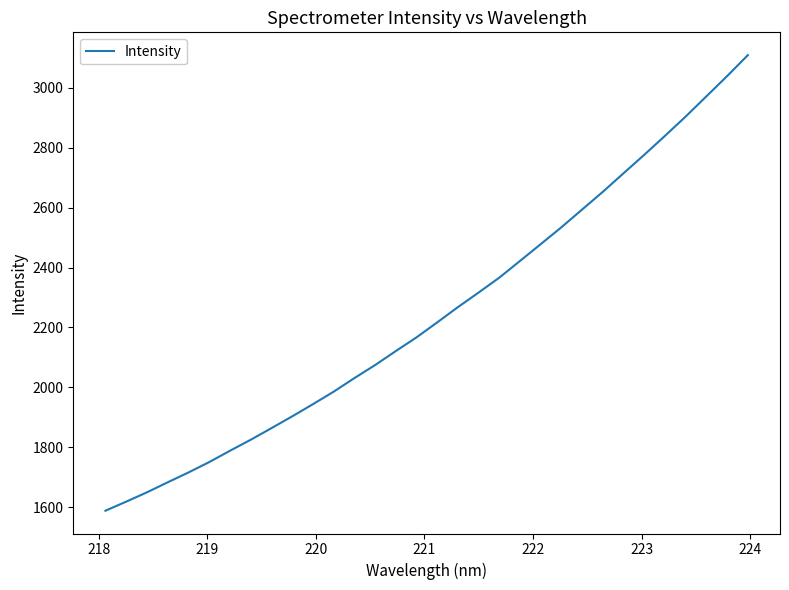

How many values are below 2216?

16